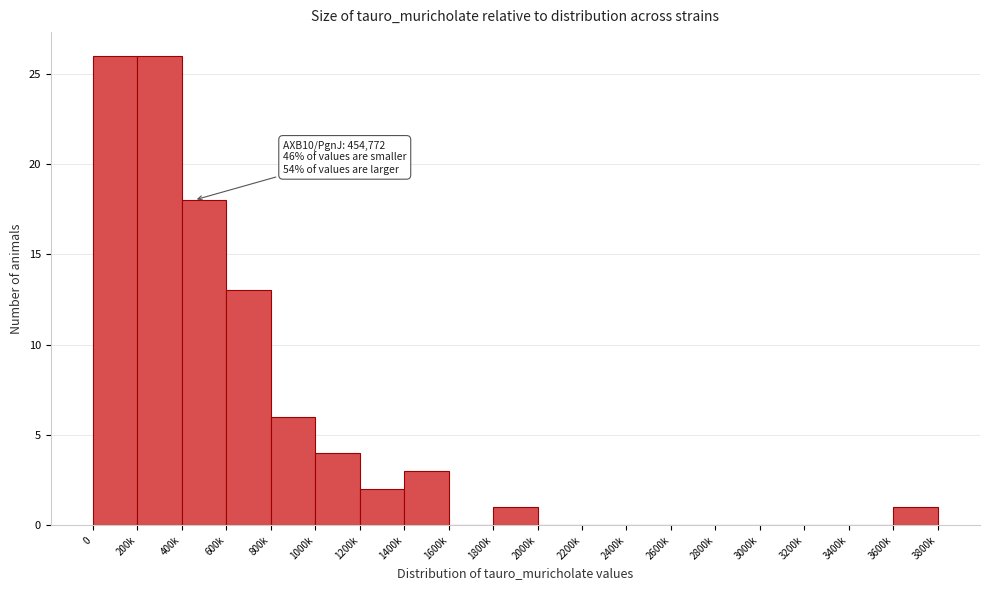

Reading right to left, list all the values displayed in this chart.

3600k=1	3400k=0	3200k=0	3000k=0	2800k=0	2600k=0	2400k=0	2200k=0	2000k=0	1800k=1	1600k=0	1400k=3	1200k=2	1000k=4	800k=6	600k=13	400k=18	200k=26	0=26